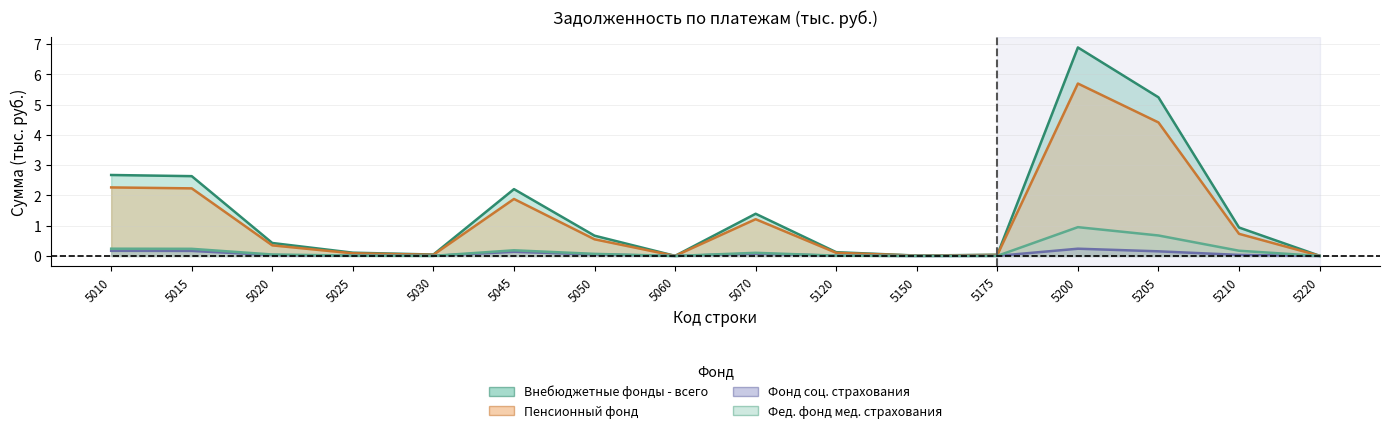

At which category does Фед. фонд мед. страхования reach its first local peak?

5045